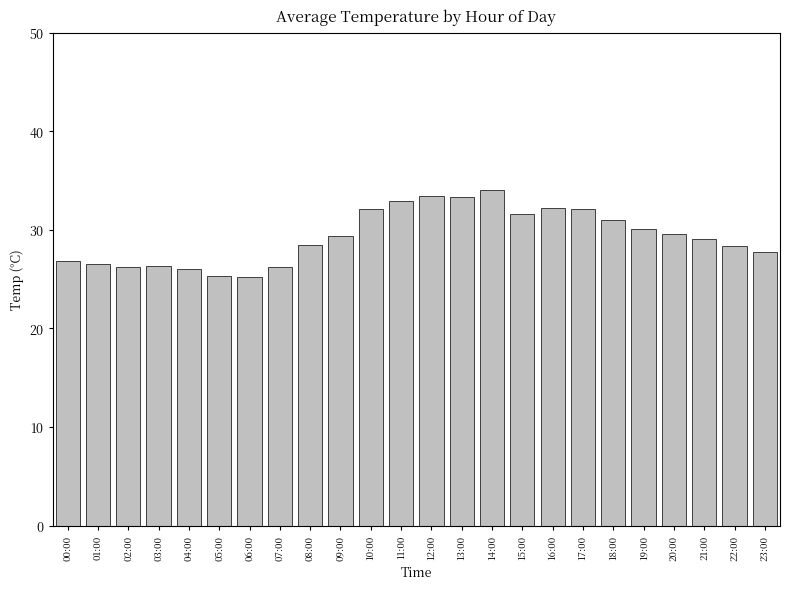

Which has a higher value, 14:00 or 02:00?

14:00